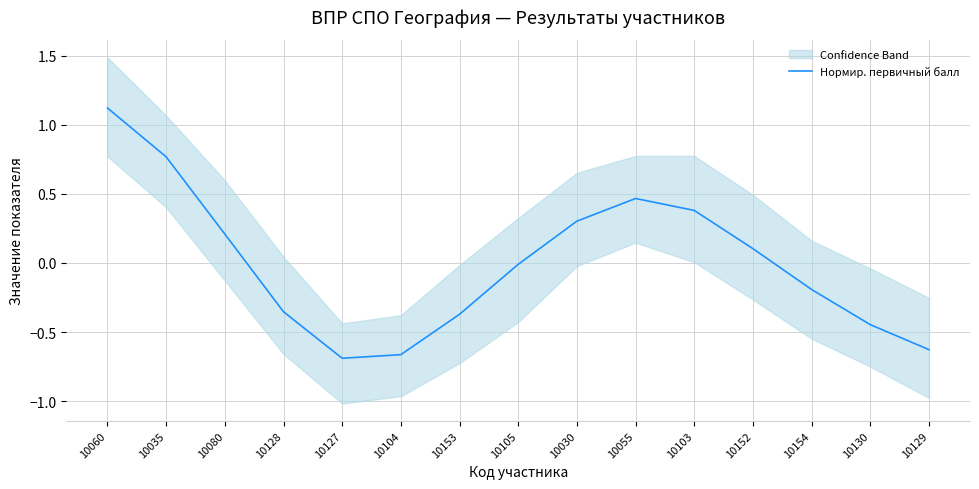

How many series are shown in this chart?

1